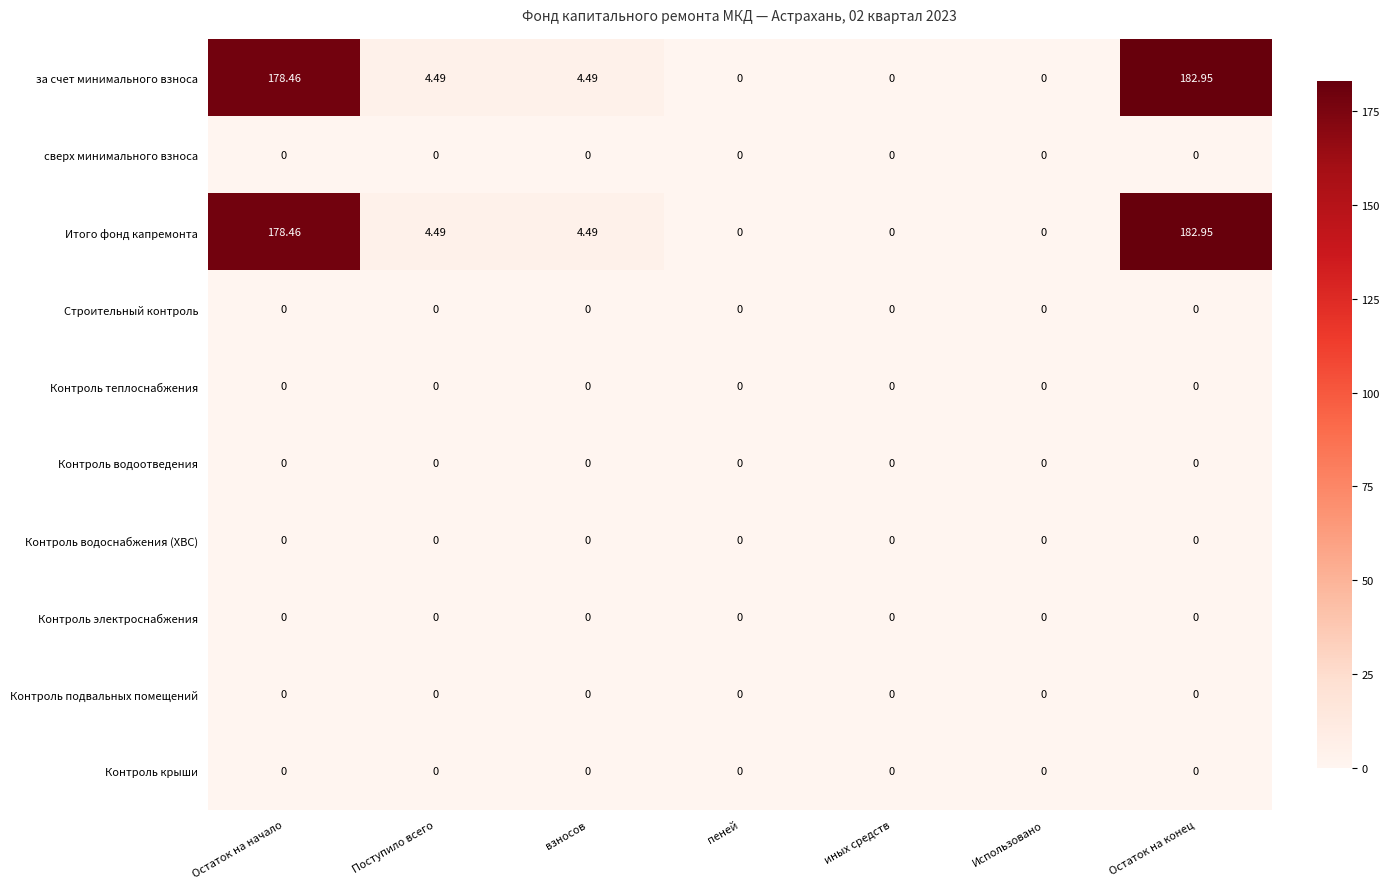

Is the value of Итого фонд капремонта at пеней greater than the value of за счет минимального взноса at Поступило всего?

No